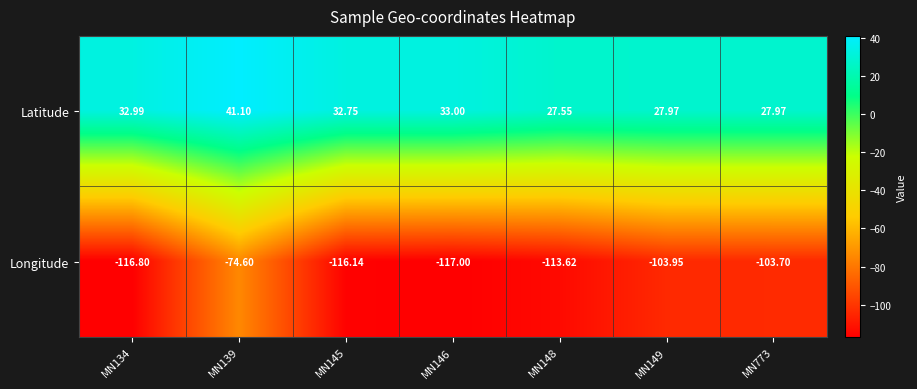

Which series has the largest total across all categories?

Latitude